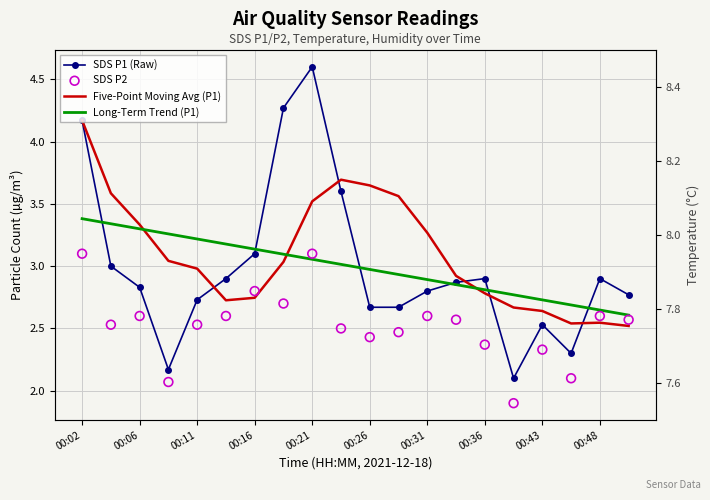

Is the value of Long-Term Trend (P1) at 13 greater than the value of SDS P1 (Raw) at 18?

No